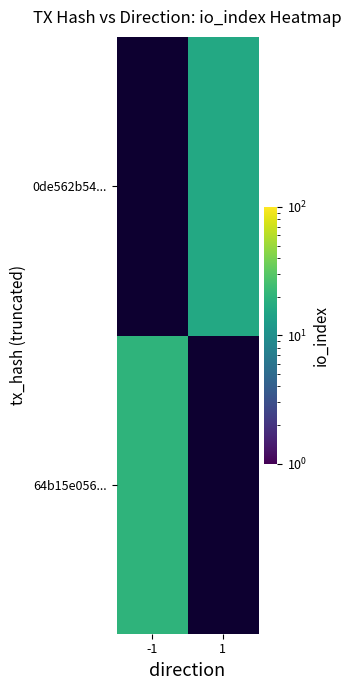

Is it true that 0de562b54... equals 16.0 at 1?

True